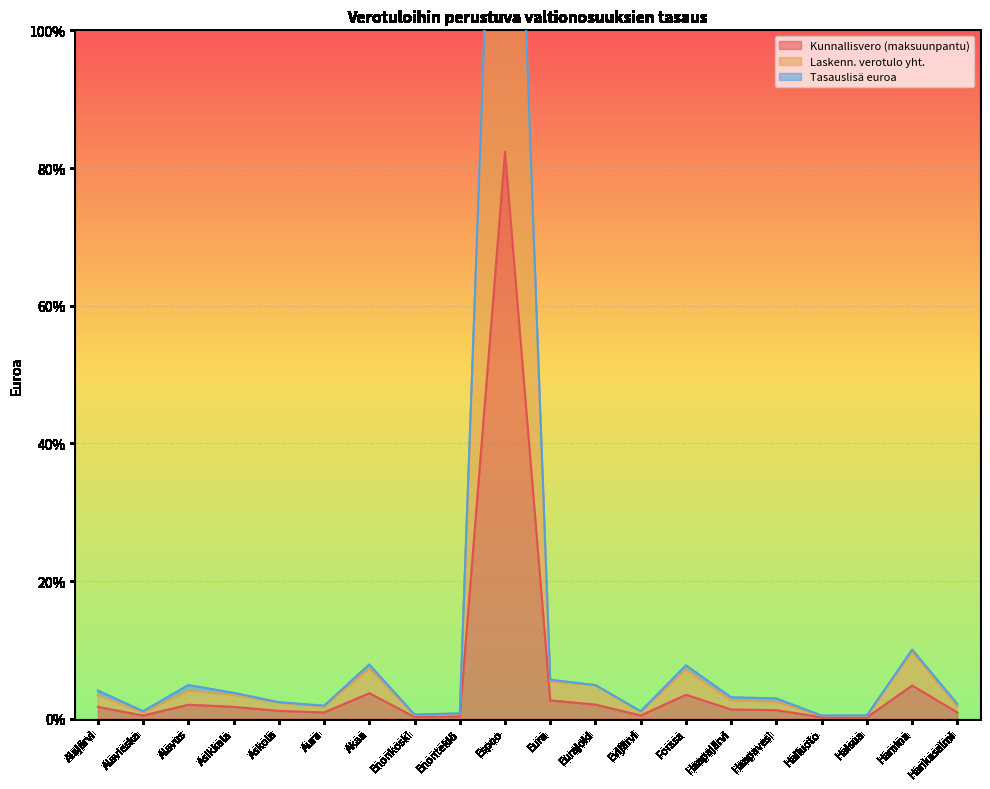

Is it true that Kunnallisvero (maksuunpantu) equals 3.7 at Akaa?

True